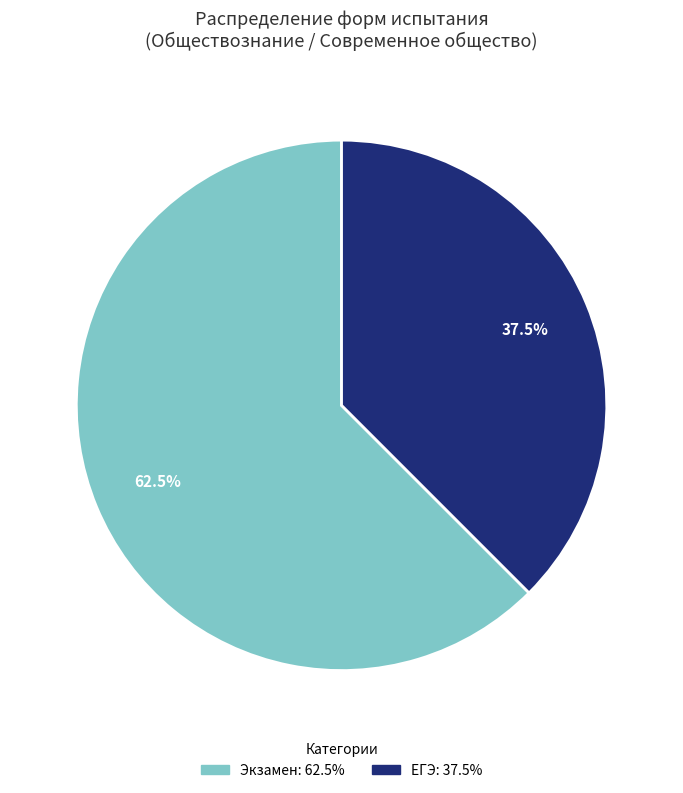

How many segments does this pie chart have?

2